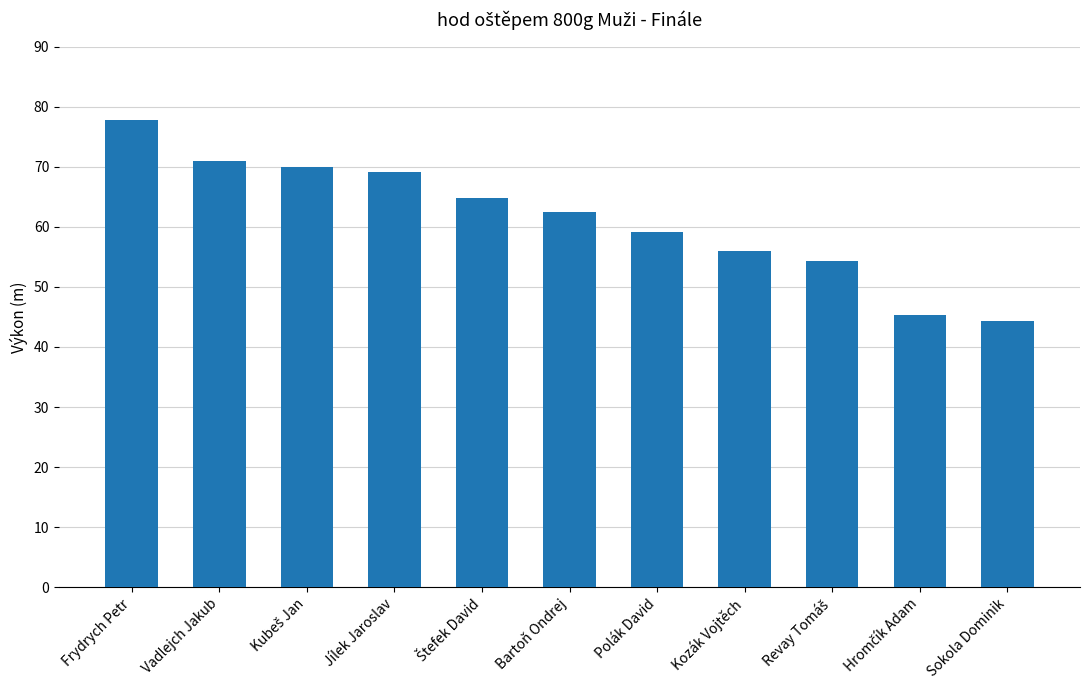

What is the average value?

61.3